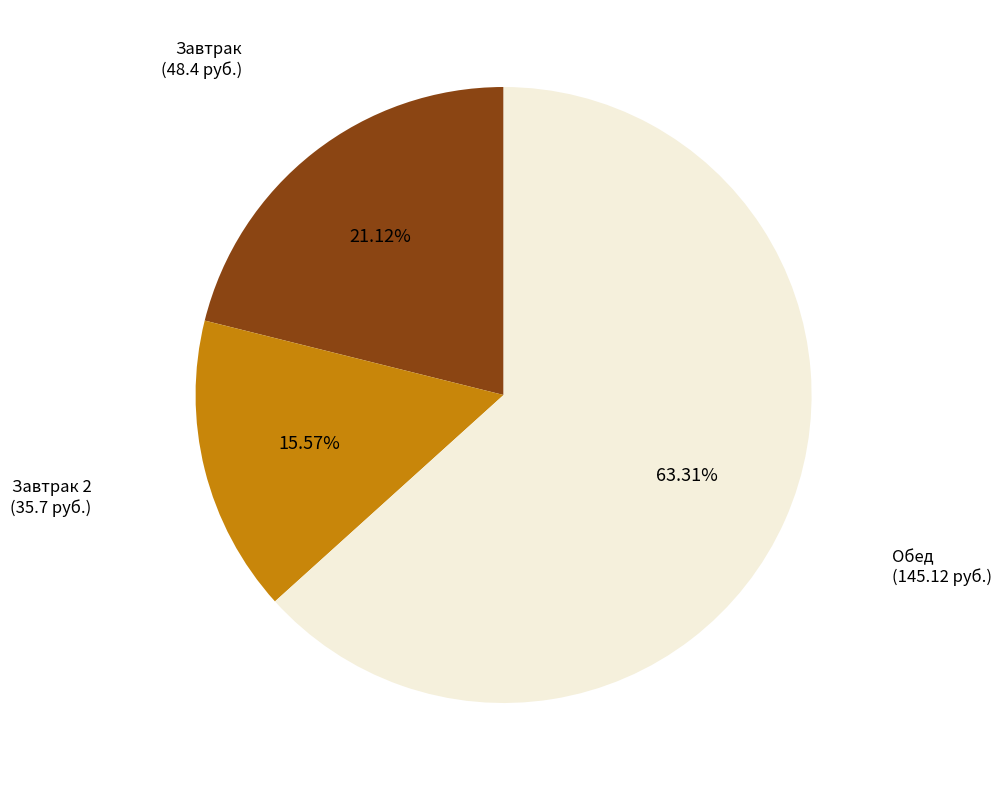

Does any single category account for the majority?

Yes